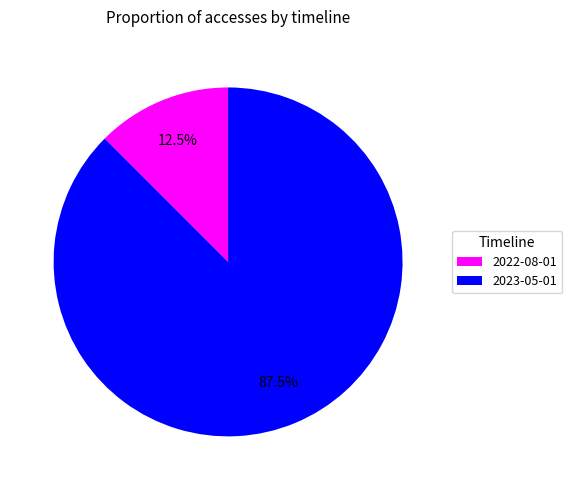

Is it true that 2022-08-01 is 4% of the pie?

False